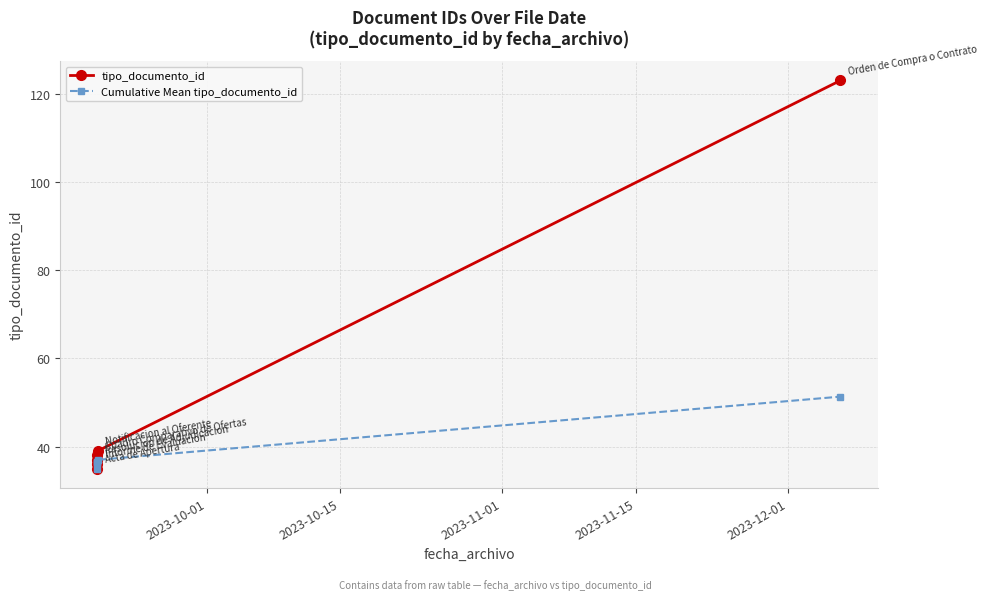

True or false: tipo_documento_id has more than 1 interior local peaks.

False